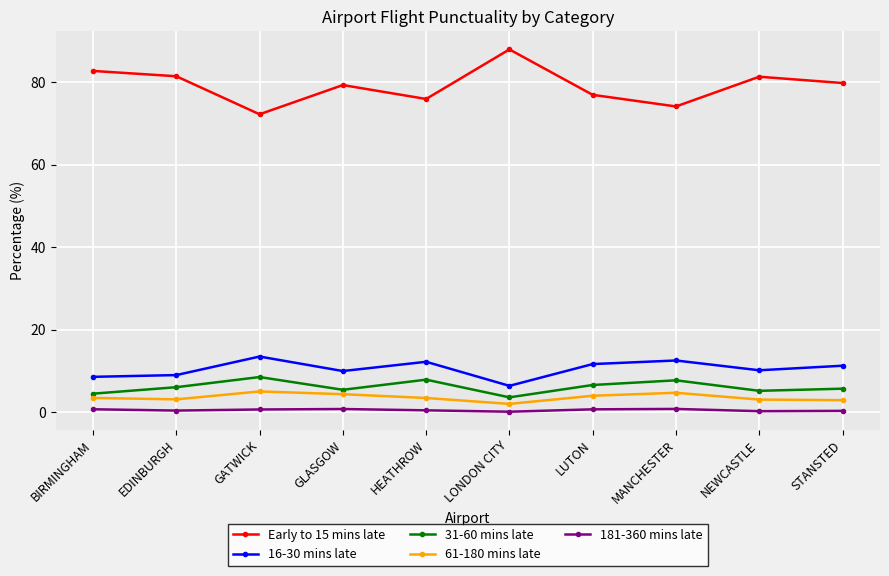

Which series has the largest range (max minus min)?

Early to 15 mins late